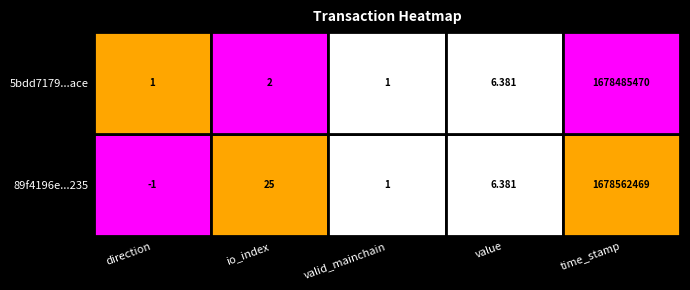

Where is 89f4196e...235 nearest to the value 839281234?

io_index